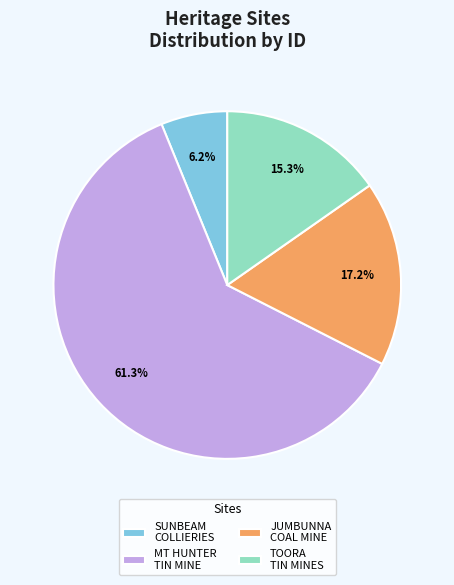

Combined, do SUNBEAM COLLIERIES and JUMBUNNA COAL MINE account for over 50%?

No